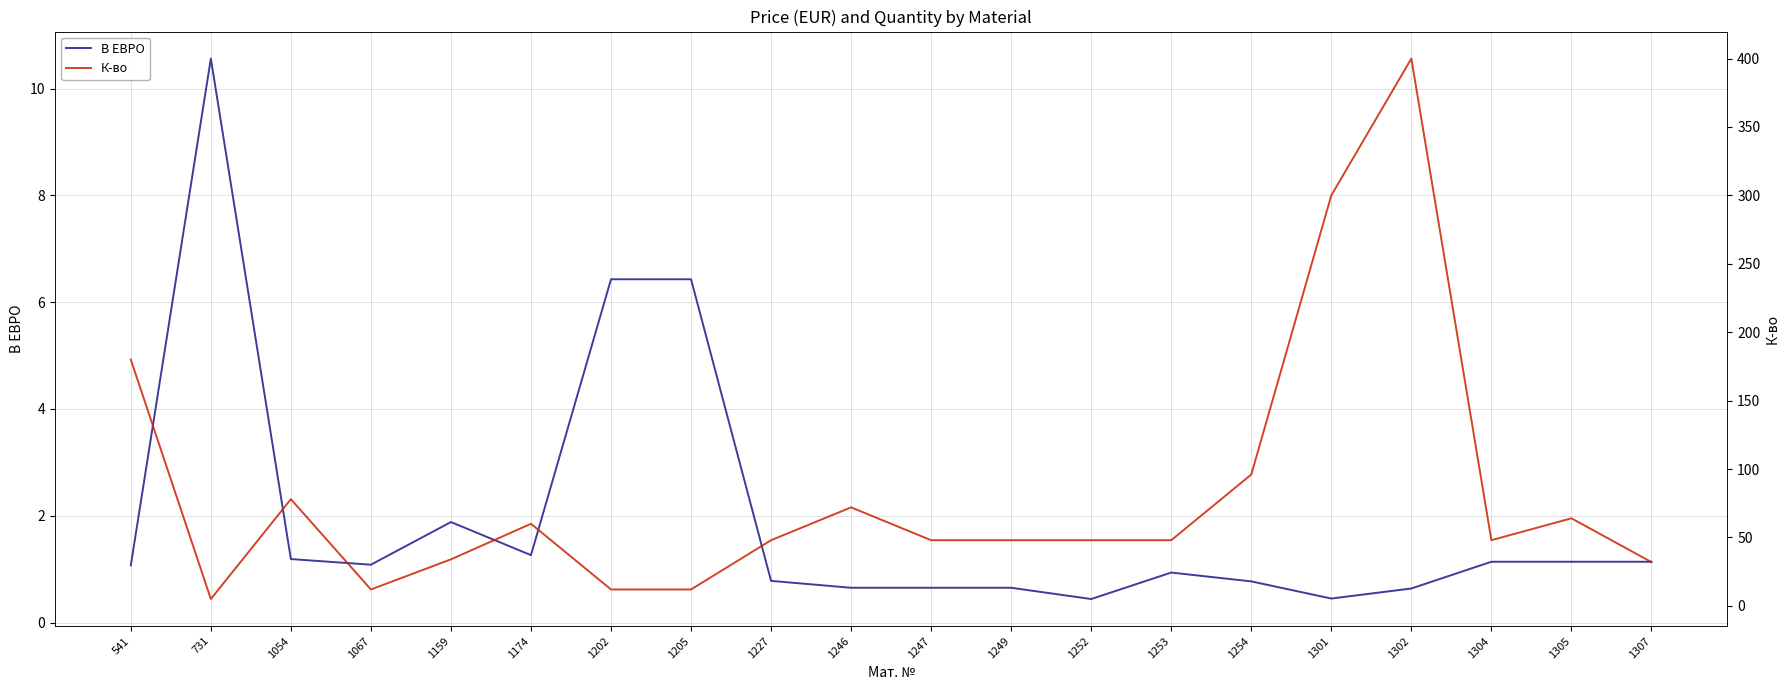

What is the sum of the В ЕВРО values at 1227 and 1246?

1.4